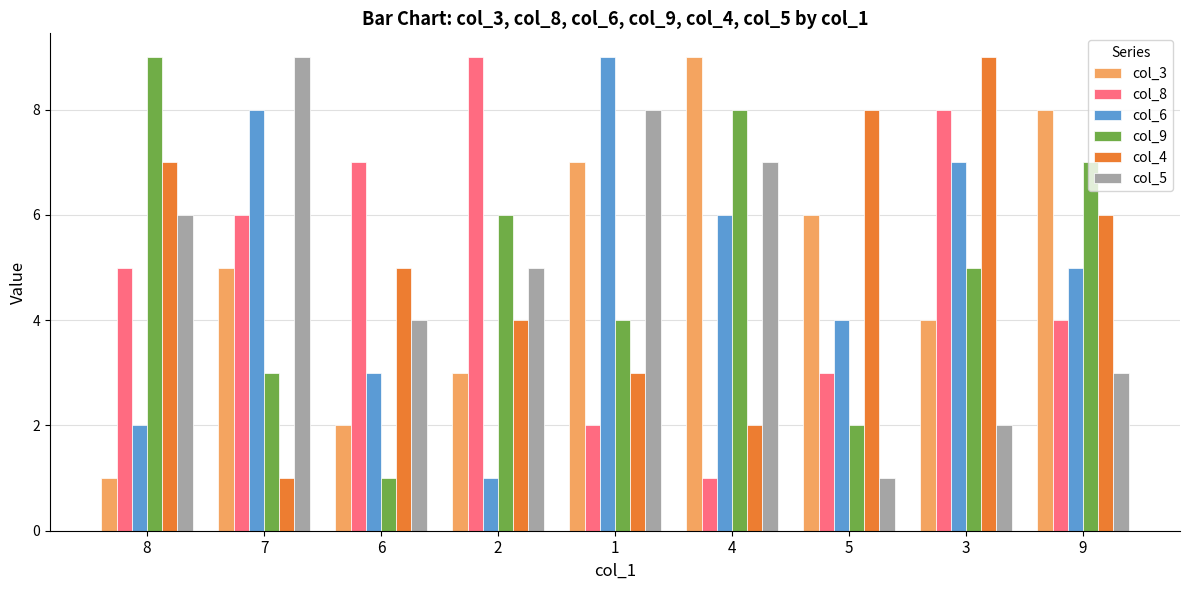

Count the number of data series in this chart.

6